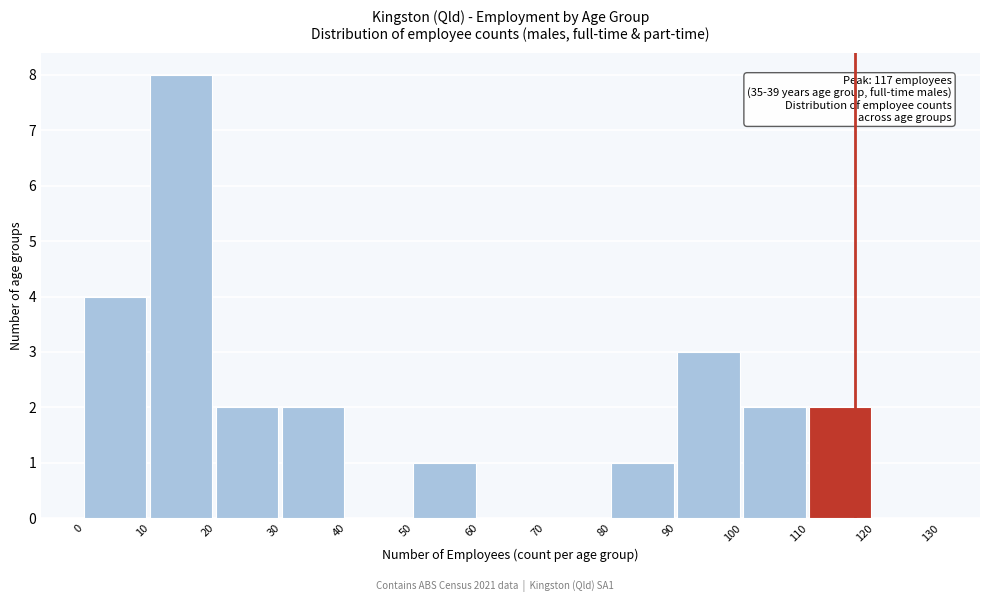

Which range on the x-axis has the tallest bar?

10 to 20